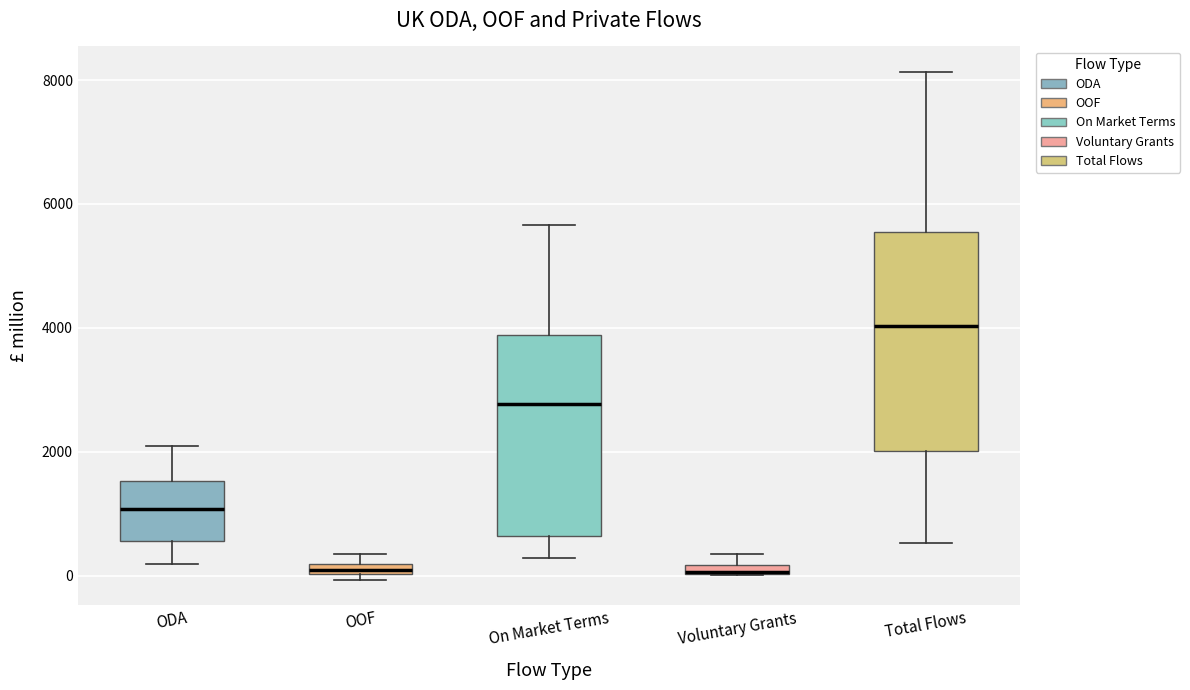

Comparing the boxes themselves (not the whiskers), which one is the tallest?

Total Flows